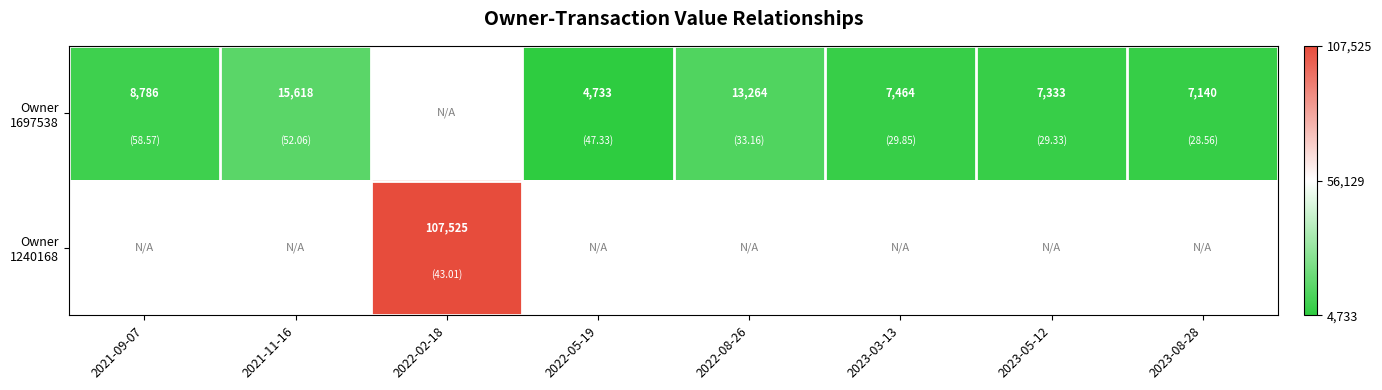

Is the value of Owner 1240168 at 2022-08-26 greater than the value of Owner 1697538 at 2022-02-18?

No